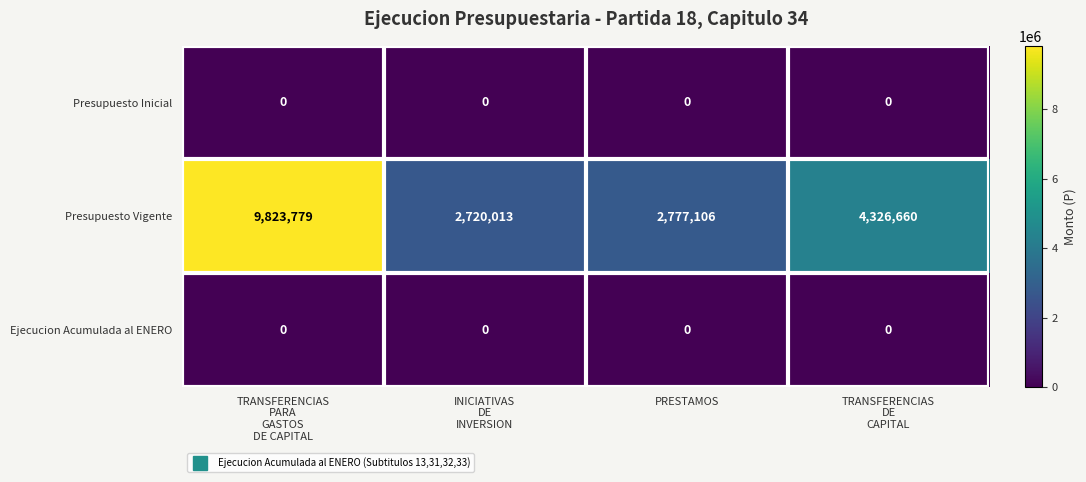

The value of Ejecucion Acumulada al ENERO at PRESTAMOS is 0. True or false?

True